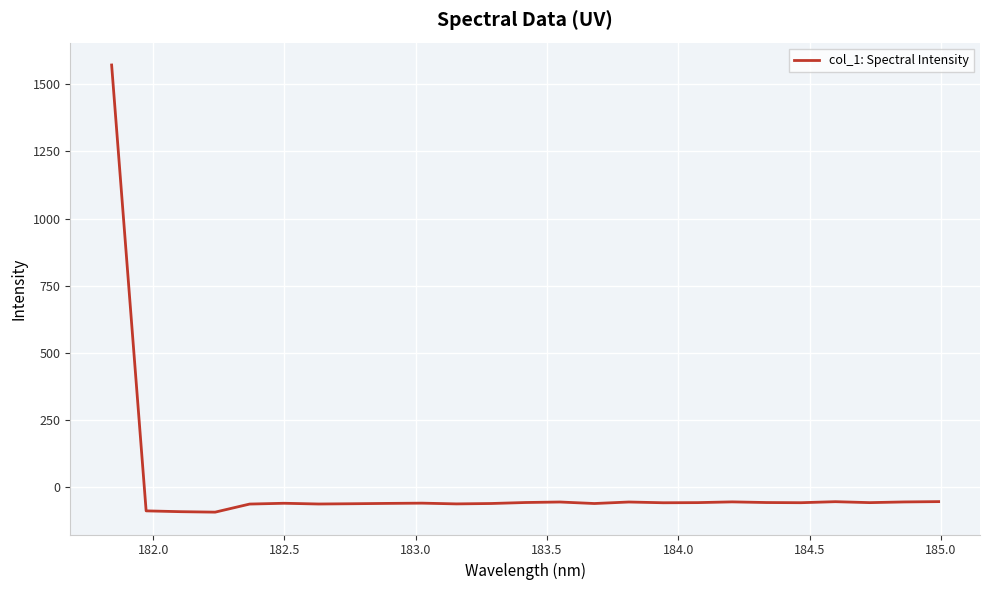

What is the maximum value shown in the chart?

1572.0